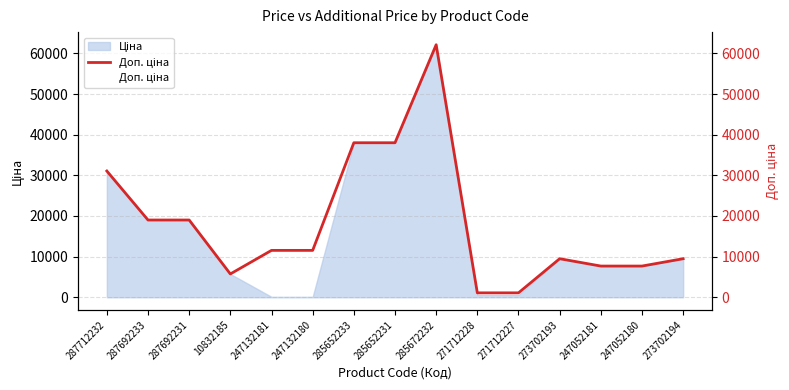

True or false: the data shows 1093.7 at 271712228.

True